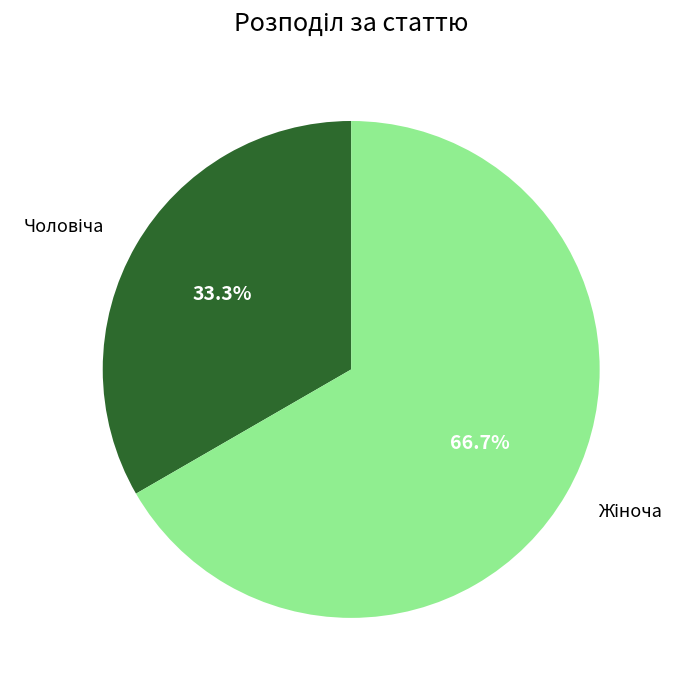

How many segments does this pie chart have?

2